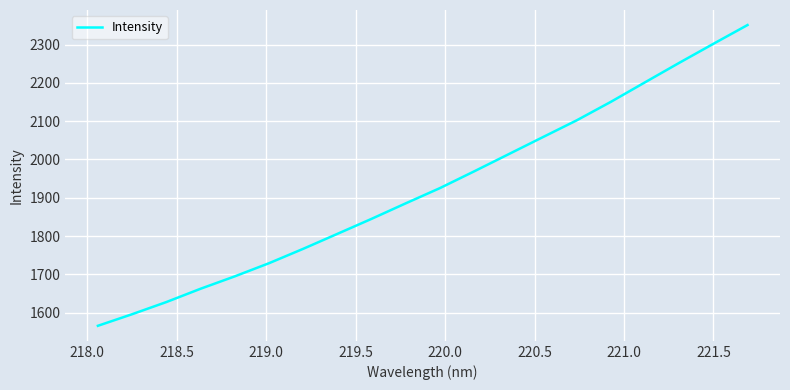

What is the difference between the maximum and minimum values?

785.3